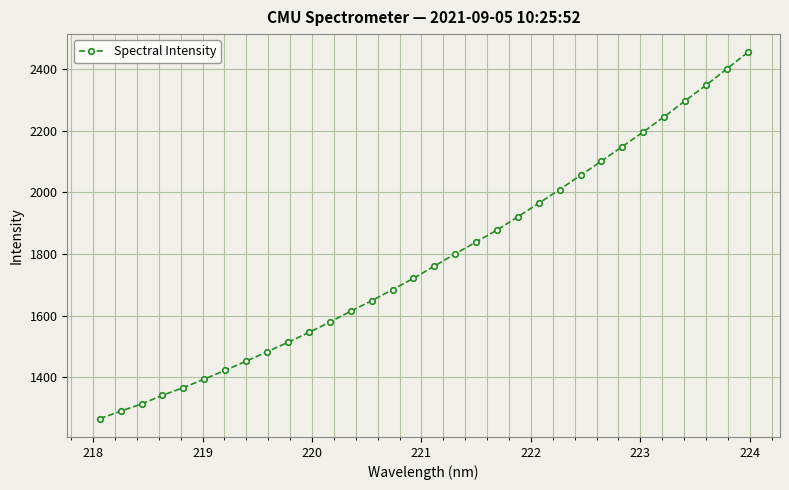

What is the average value?

1783.0